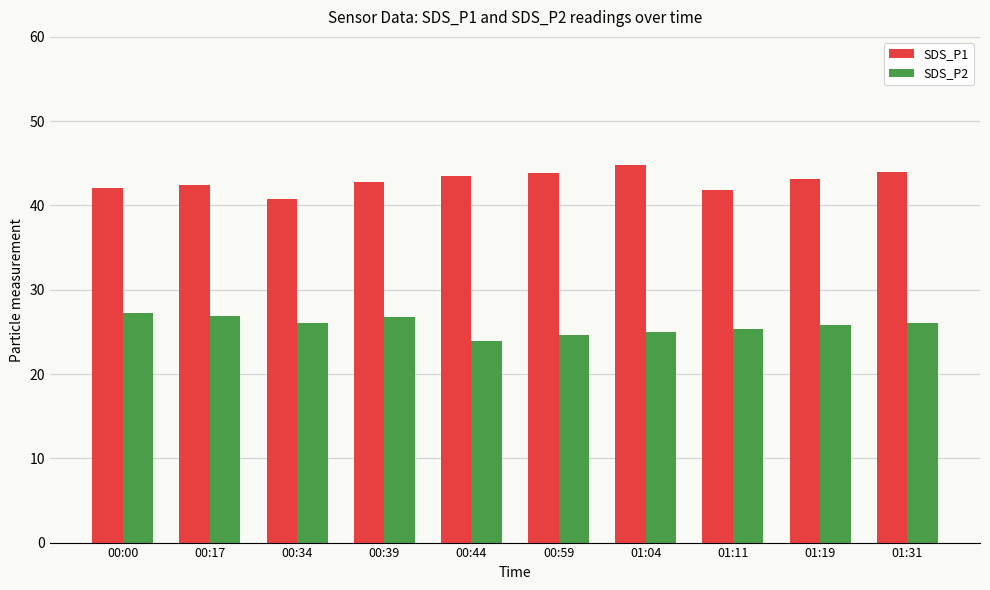

What is the lowest value of the SDS_P1 series?

40.8